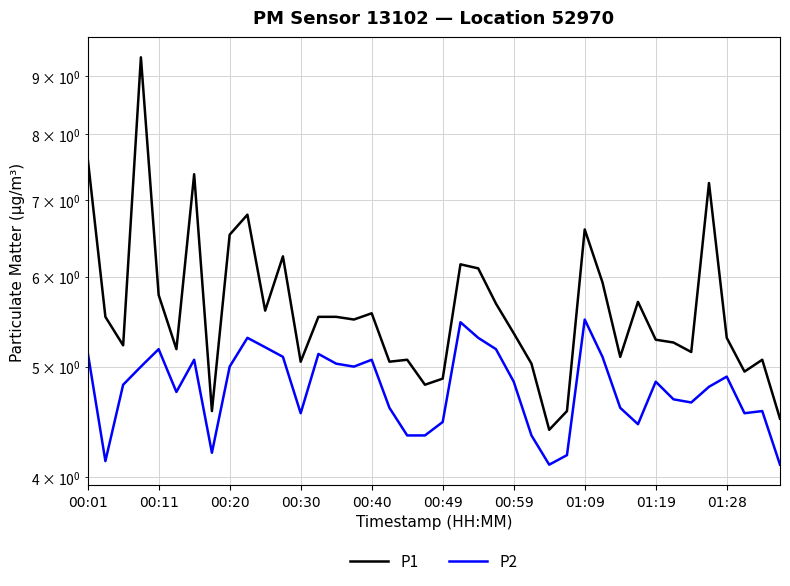

Does the chart have visible grid lines?

Yes